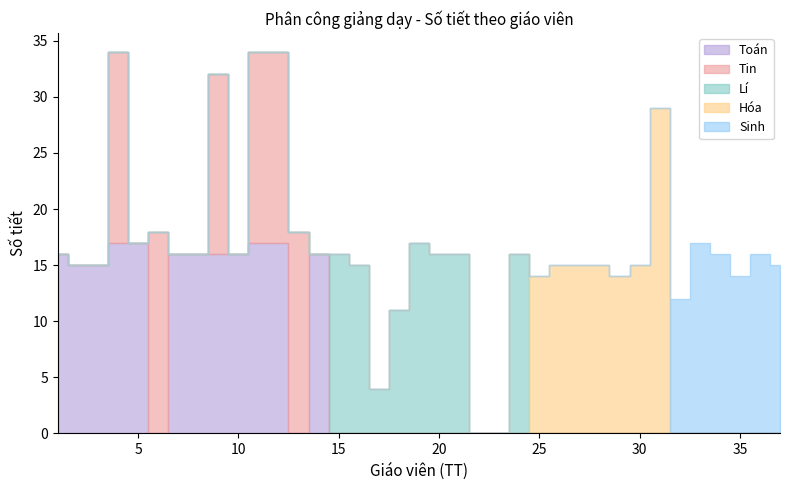

Which series has the largest total across all categories?

Toán